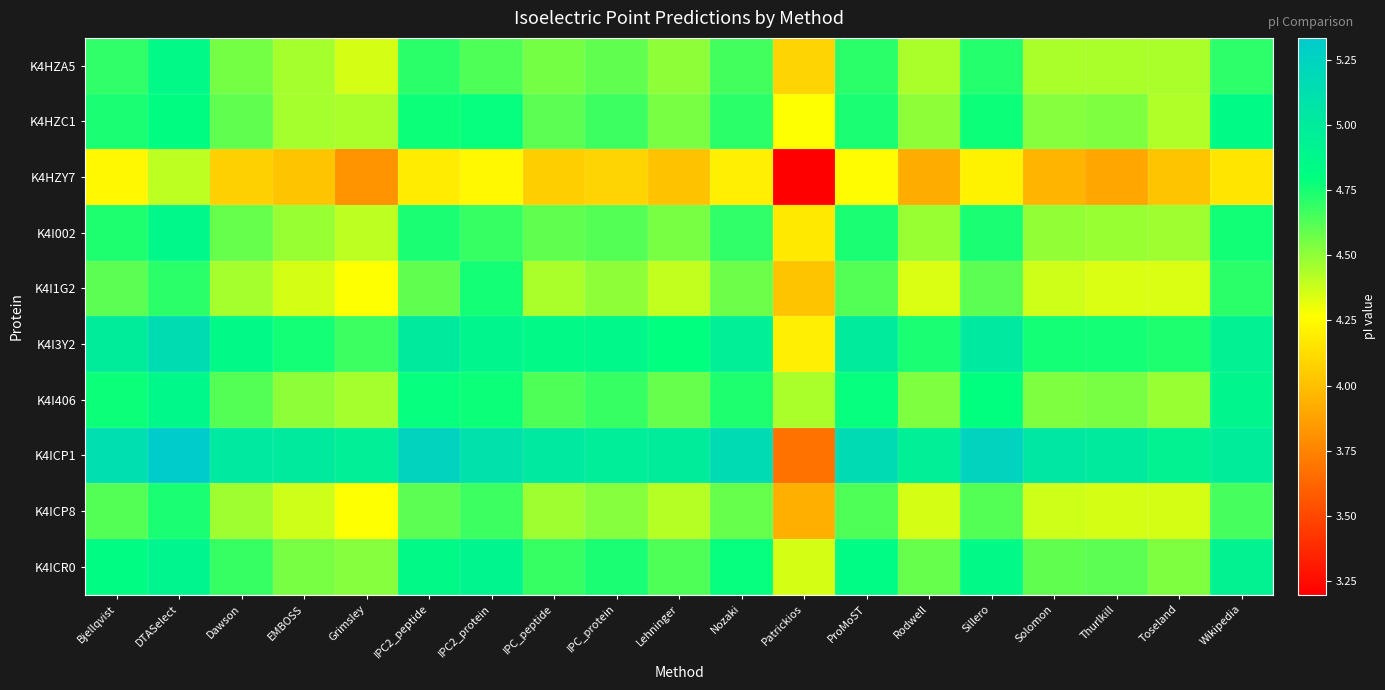

Which category has the lowest value across all series?

Patrickios